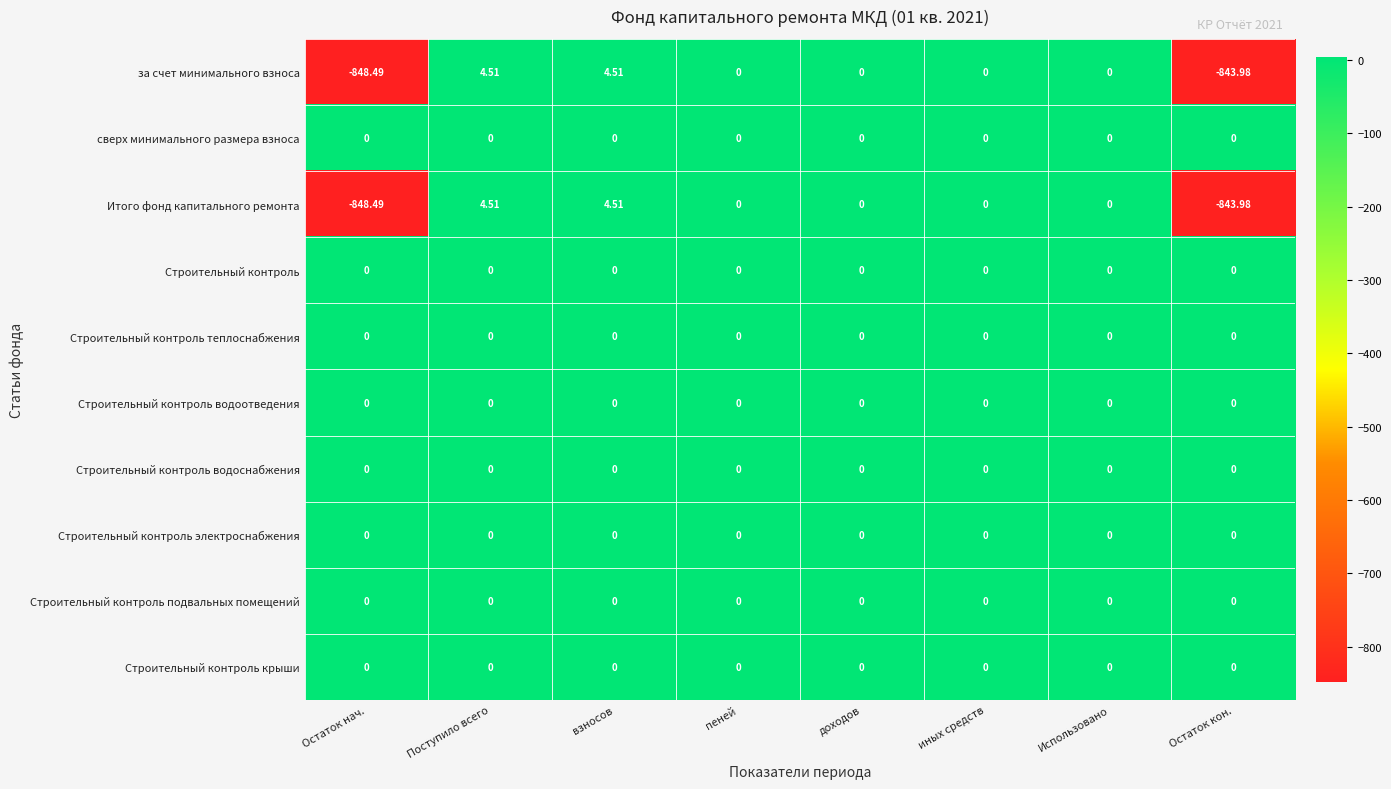

Count the number of data series in this chart.

10